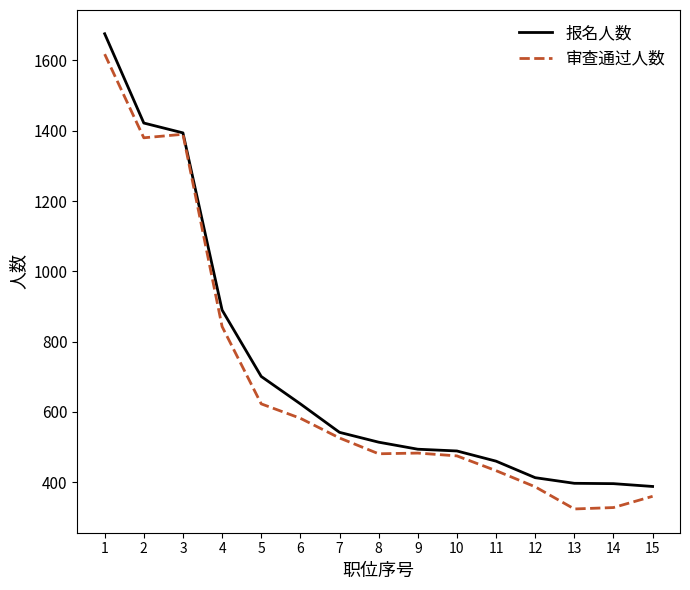

At which category is the sum across all series the highest?

1